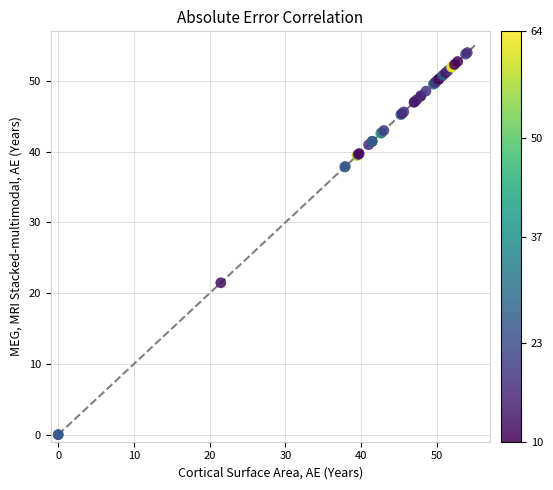

What Y value in the scatter plot is closest to 27?

21.5